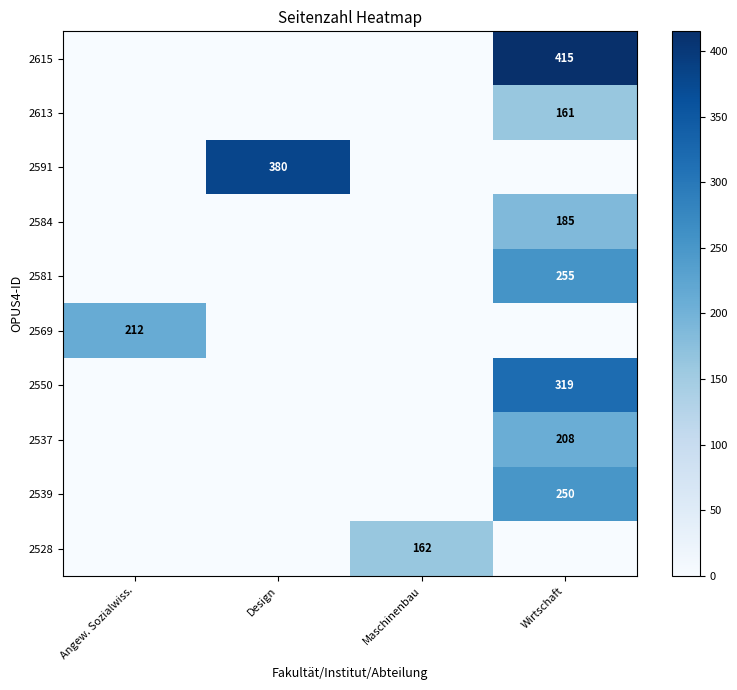

What is the sum of the 2591 values at Design and Angew. Sozialwiss.?

380